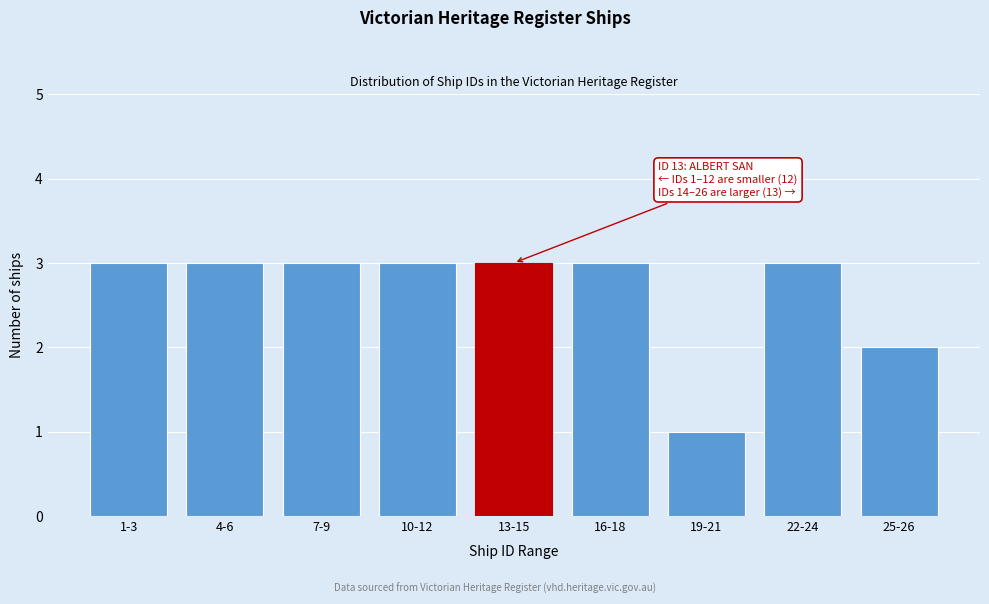

Reading left to right, what are all the values shown in this chart?

3	3	3	3	3	3	1	3	2